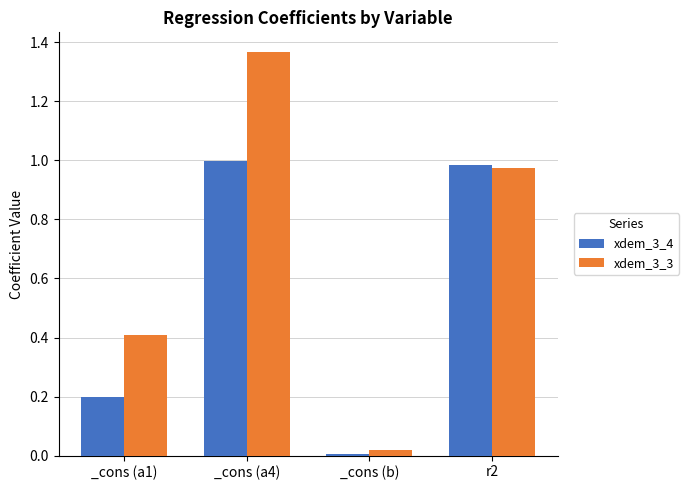

Is the value of xdem_3_3 at _cons (b) greater than the value of xdem_3_4 at _cons (a1)?

No